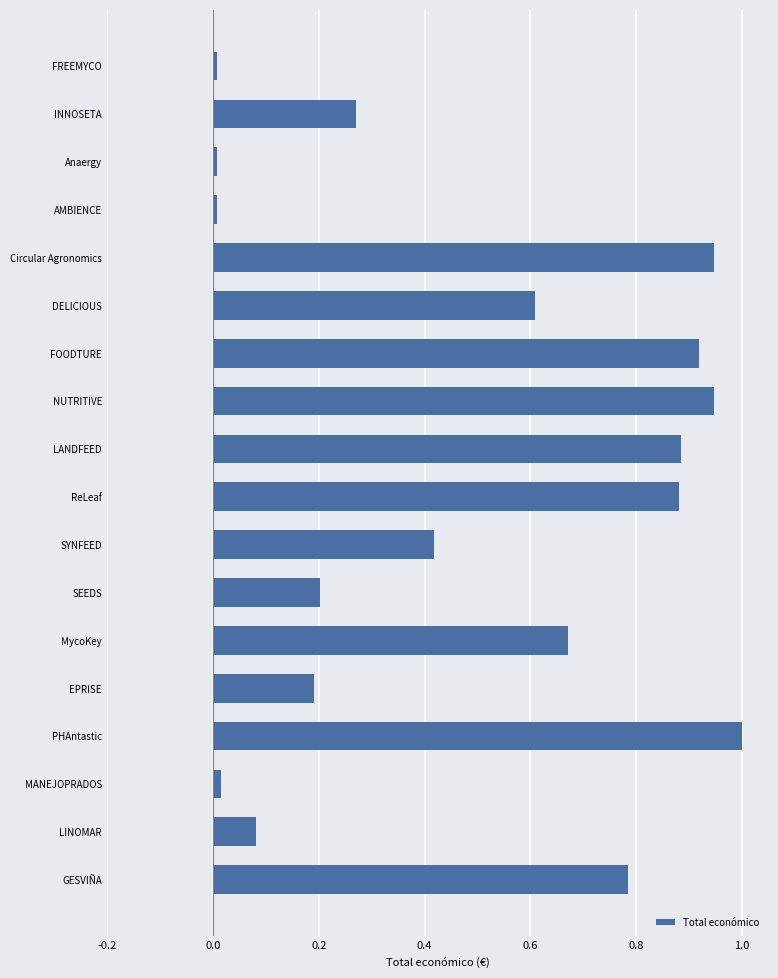

What is the label of the 5th bar from the bottom?

EPRISE